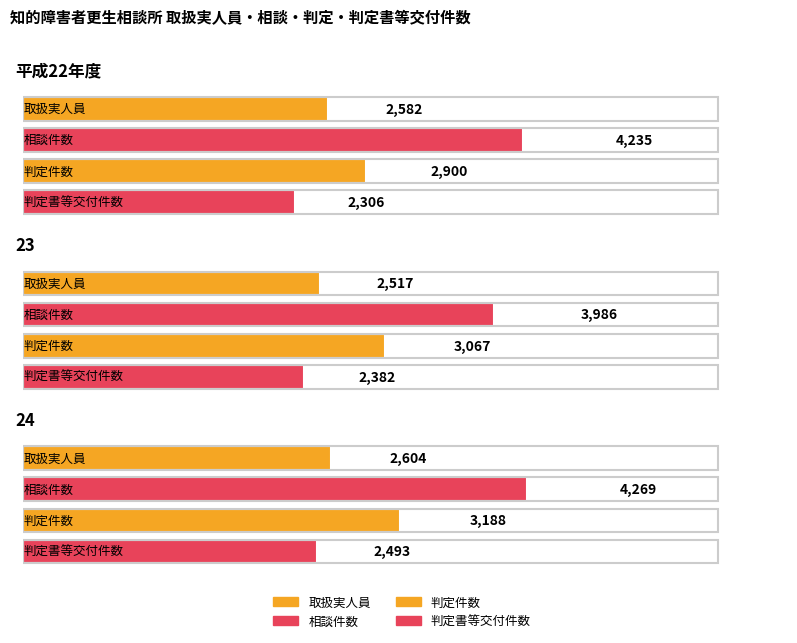

At which label does 判定書等交付件数 reach its minimum?

平成22年度